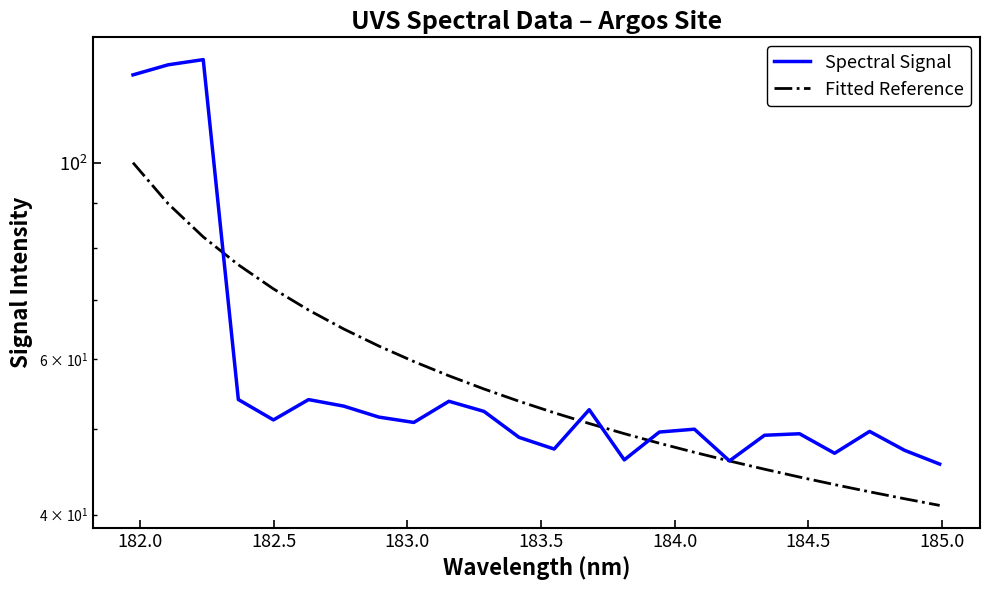

How many values in the Spectral Signal series are below 50?

12